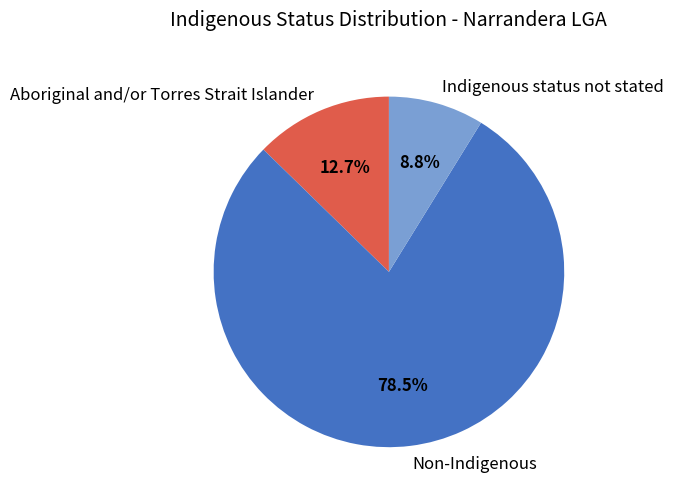

What is the largest slice in the pie chart?

Non-Indigenous